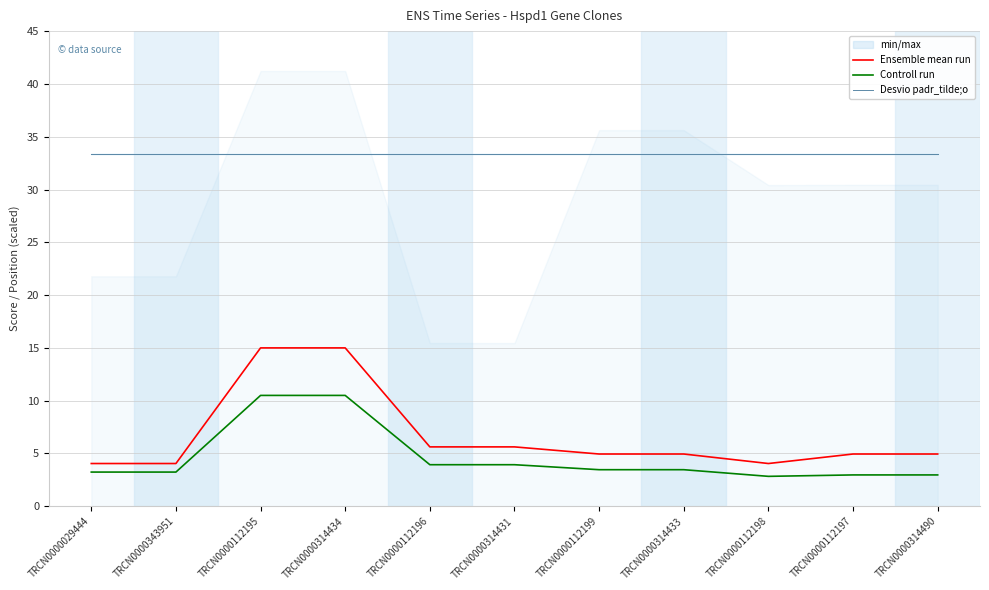

True or false: Ensemble mean run has more than 0 points higher than both neighbors.

False